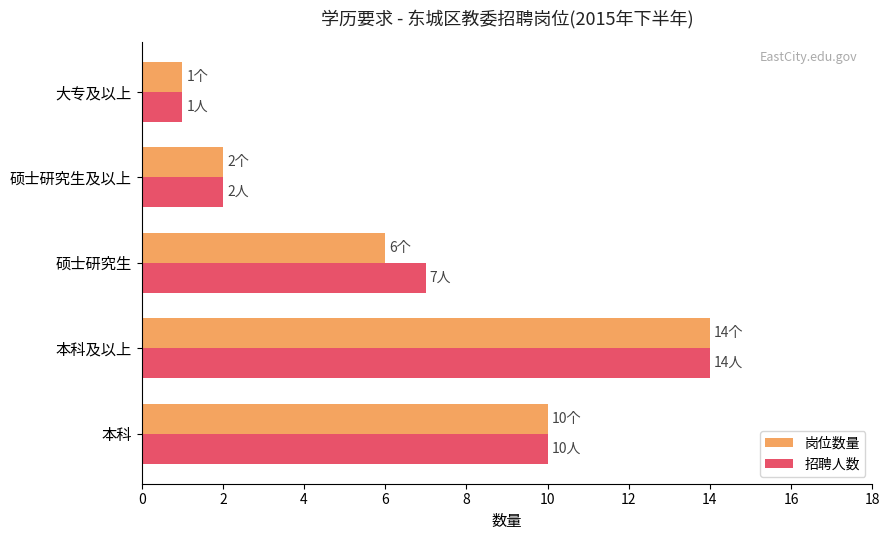

Which series changed the most between 硕士研究生 and 大专及以上?

招聘人数